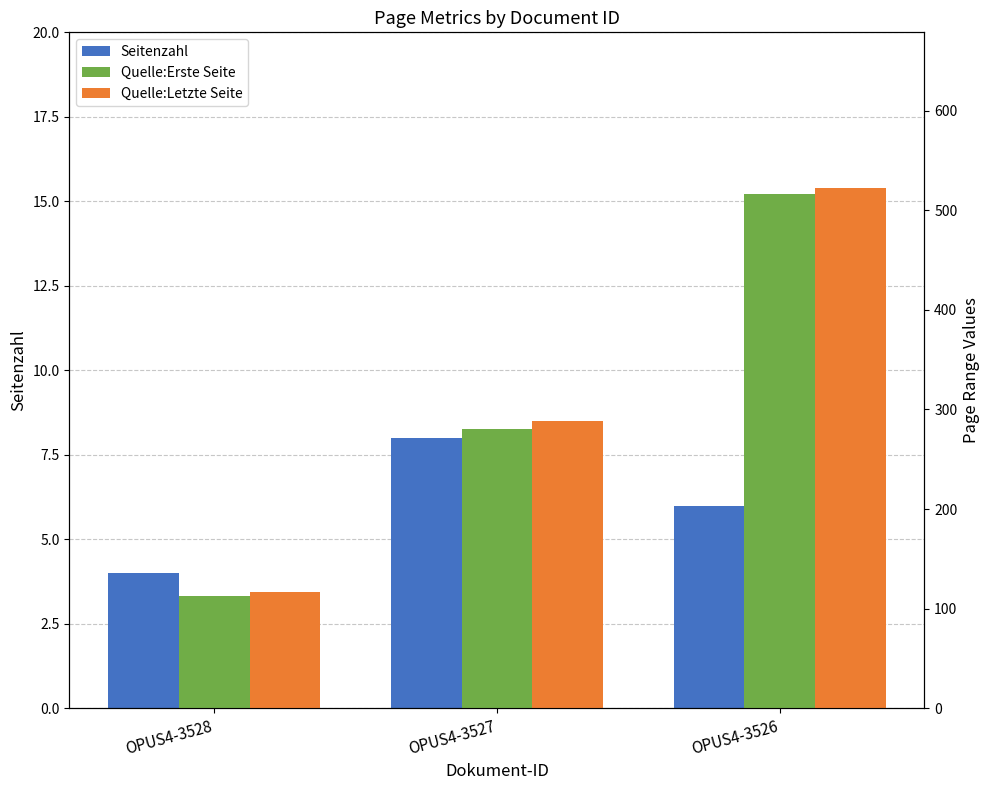

How many values in the Seitenzahl series exceed 6?

1